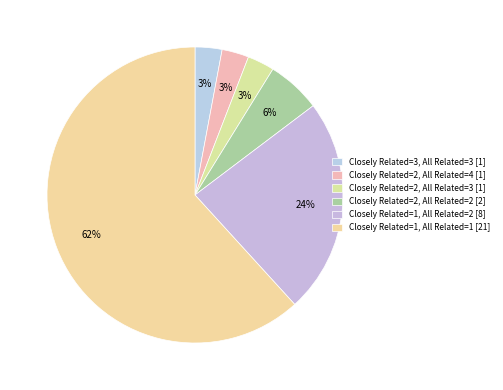

Count the number of slices in the pie.

6